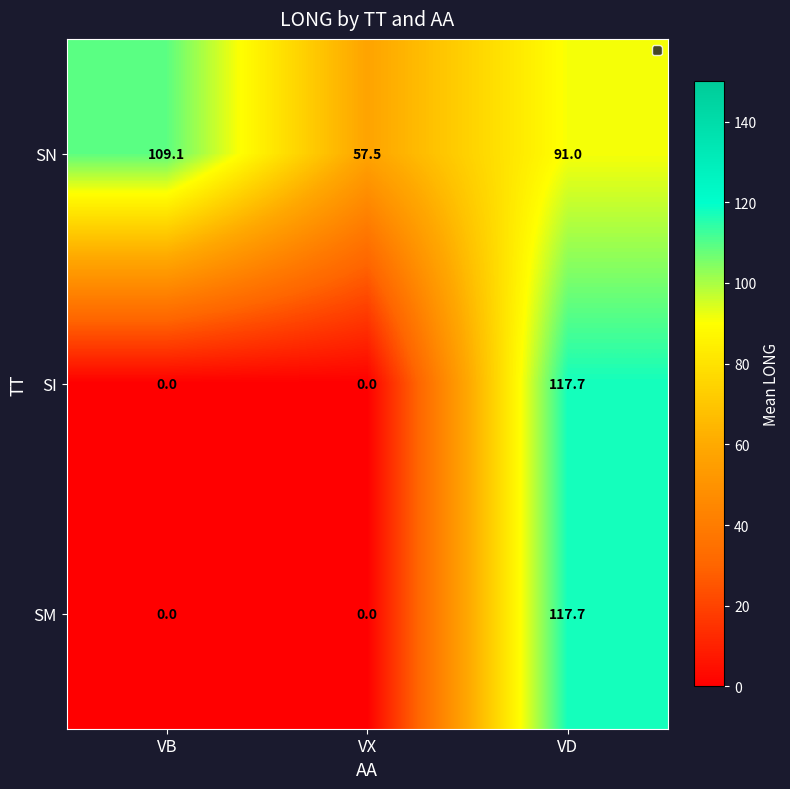

What is the average value of the SN series?

85.9